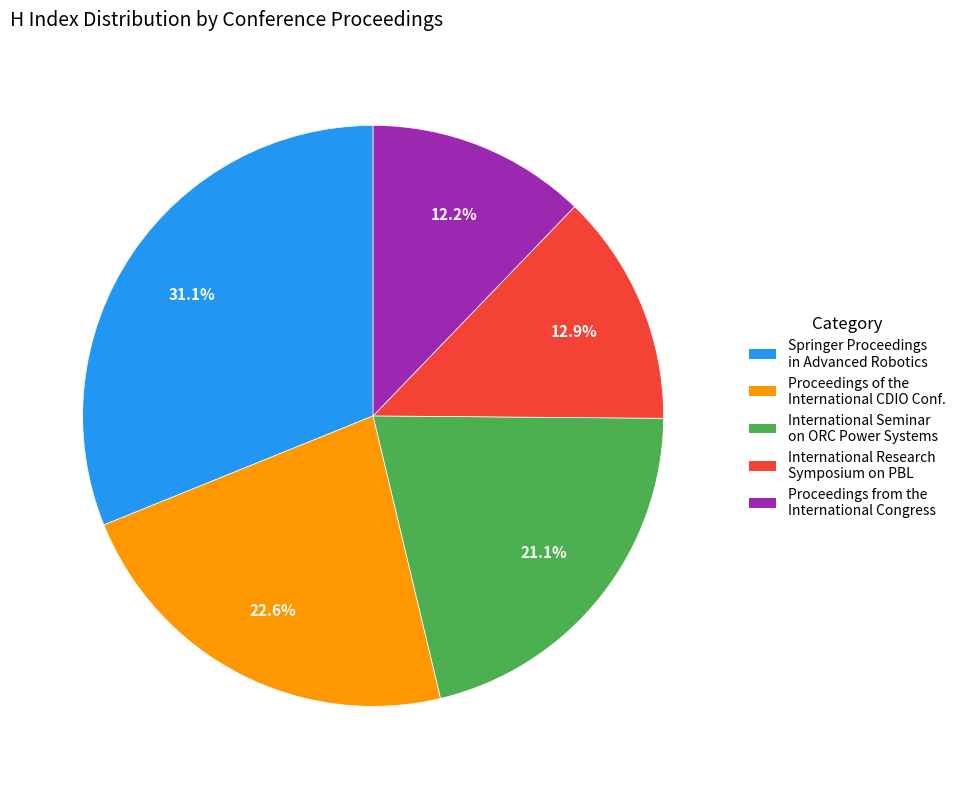

Is there any slice that represents more than half of the pie?

No